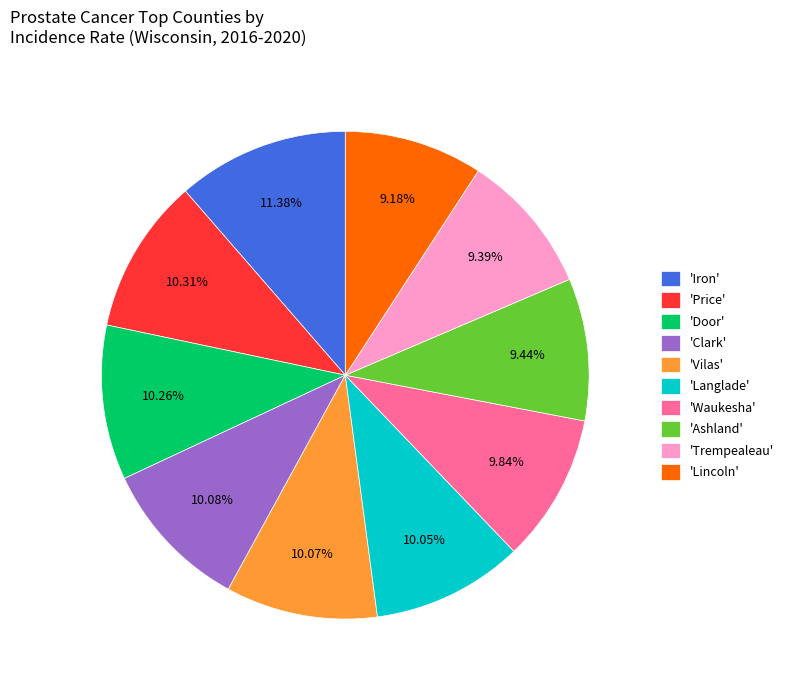

Combined, do 'Trempealeau' and 'Ashland' account for over 50%?

No